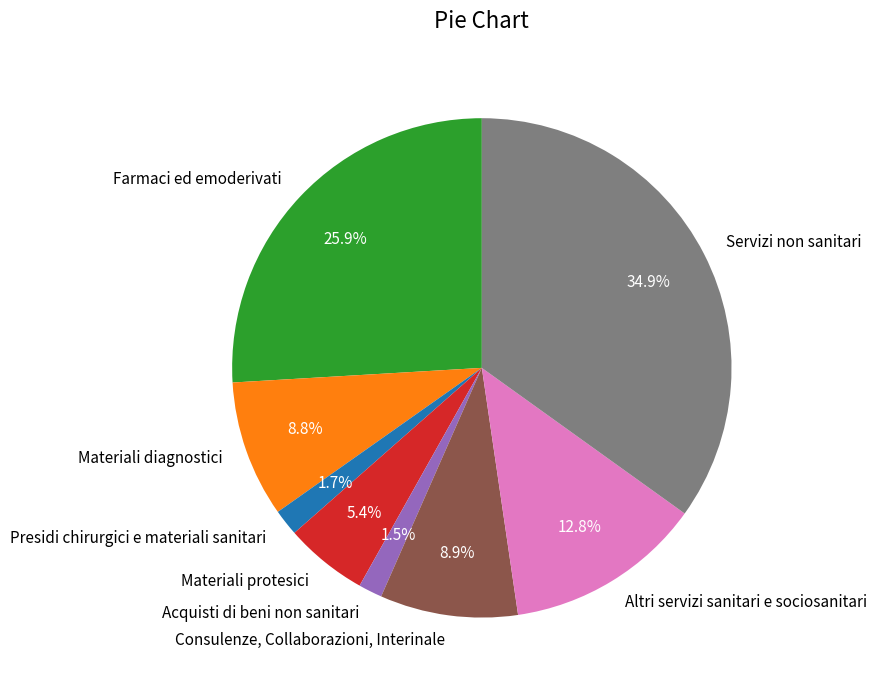

Which slice is the largest?

Servizi non sanitari